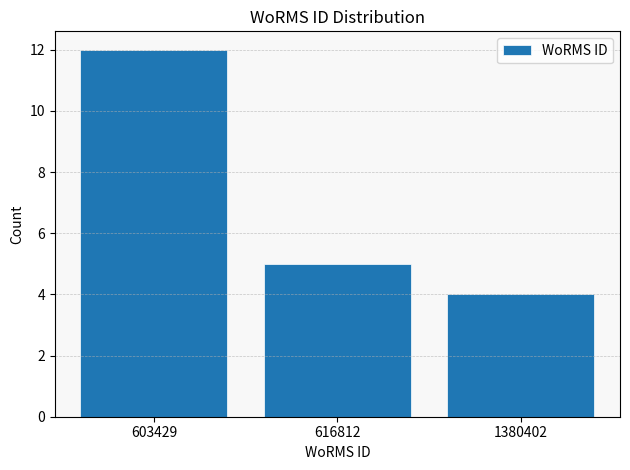

Reading left to right, extract all data points from this chart.

603429=12	616812=5	1380402=4